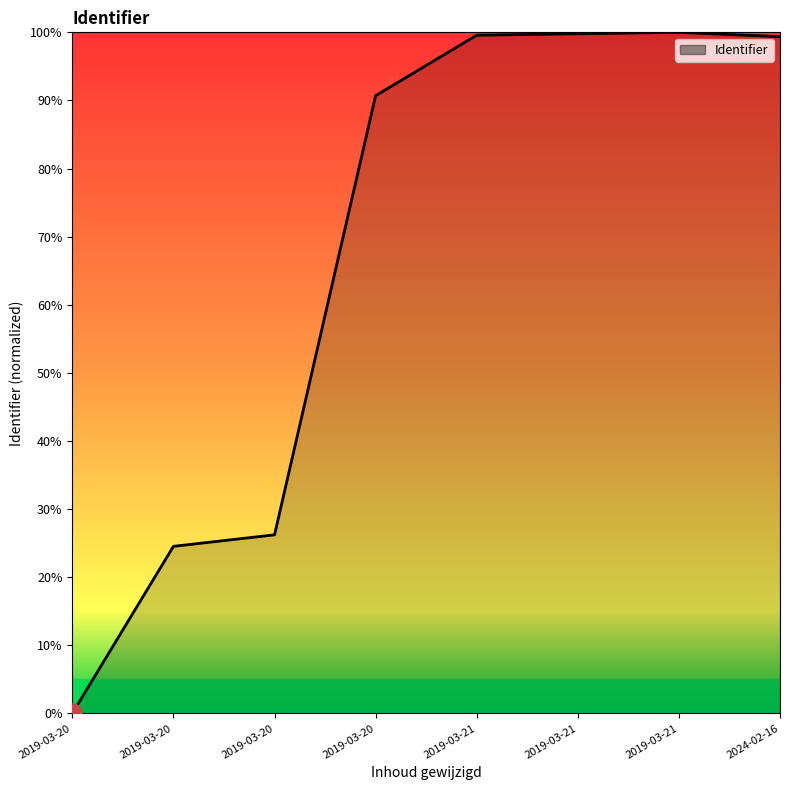

Does the chart have visible grid lines?

No